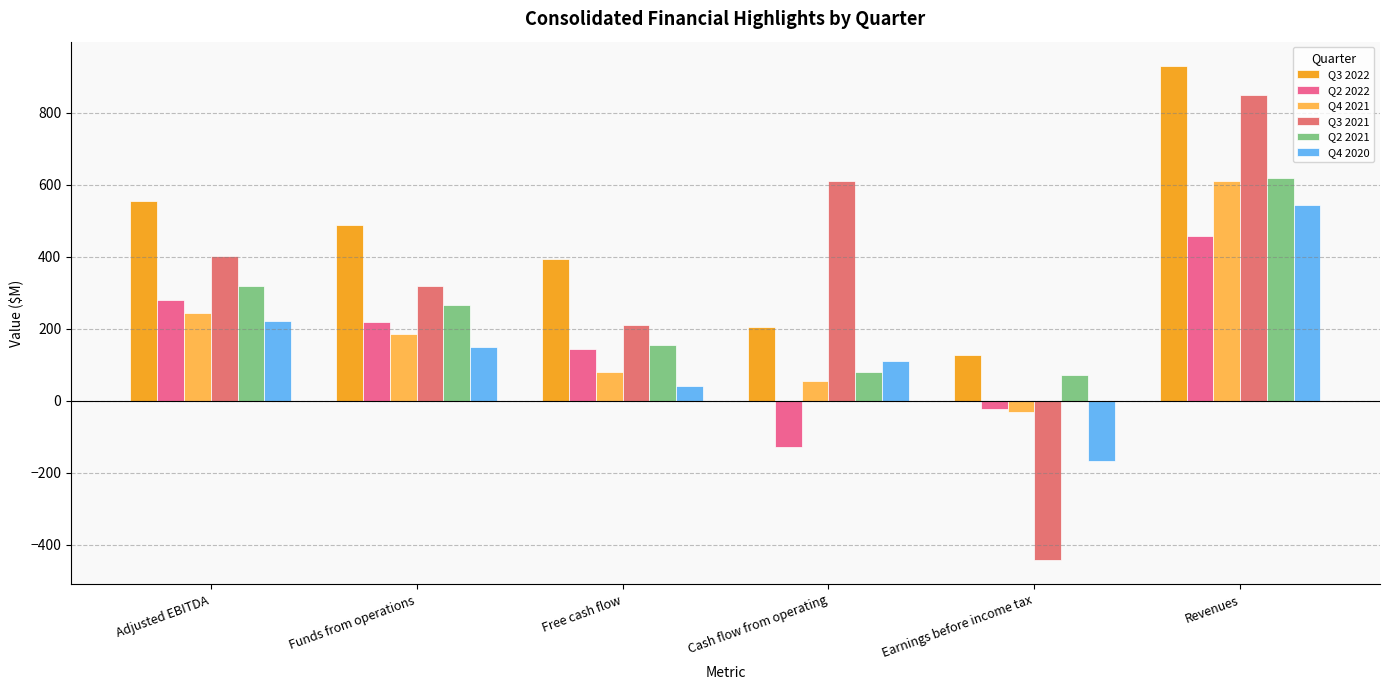

Is the value of Q2 2022 at Free cash flow greater than the value of Q4 2021 at Revenues?

No